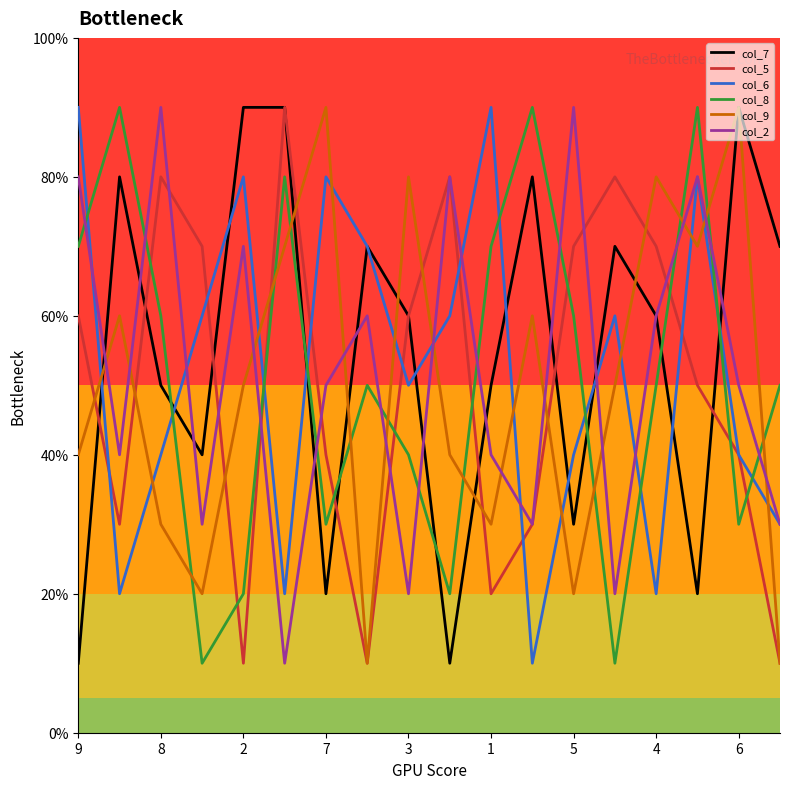

What is the maximum value shown in the chart?

90